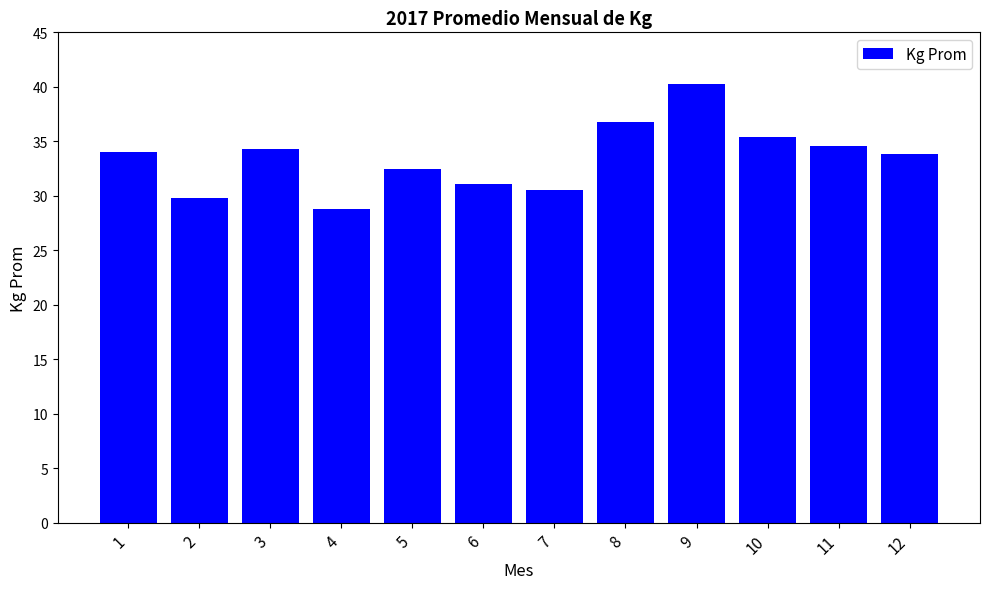

What is the value of the 1st bar from the left?

34.0